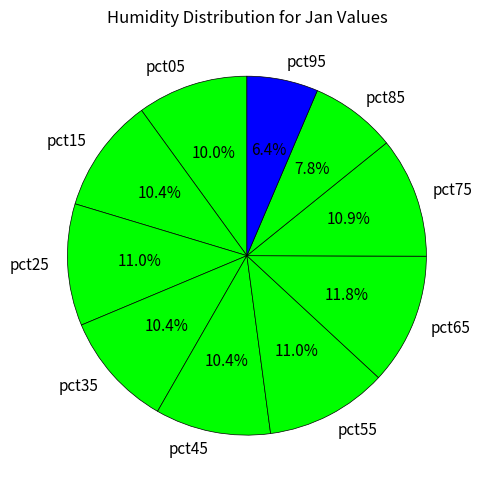

Which category has the biggest portion of the pie?

pct65